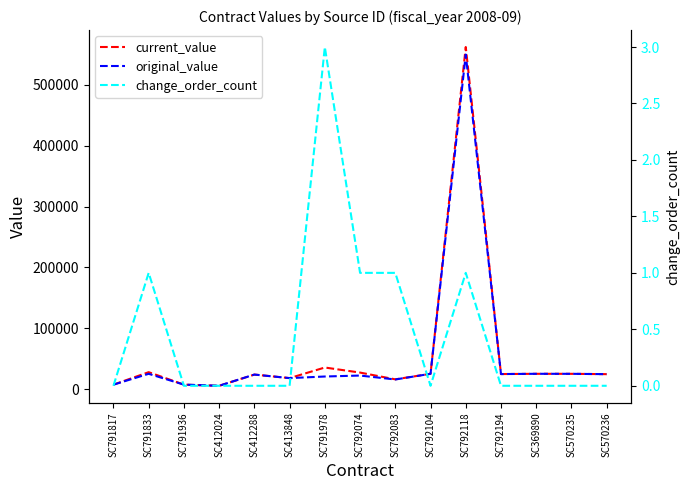

True or false: current_value and original_value cross at least once.

False